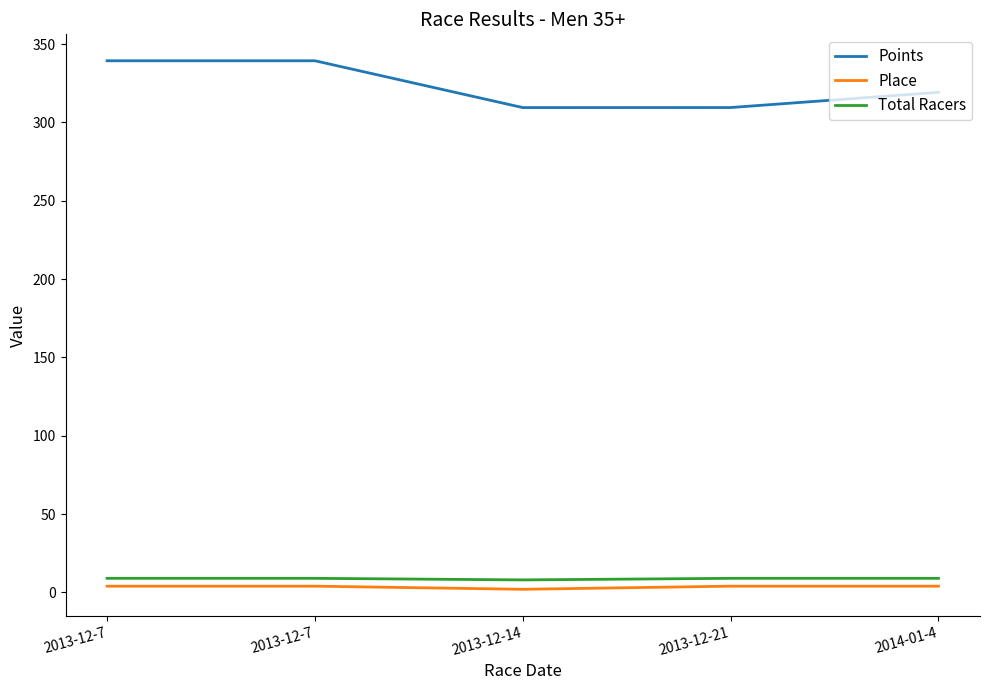

What is the sum of the Place values at 2013-12-21 and 2013-12-14?

6.0